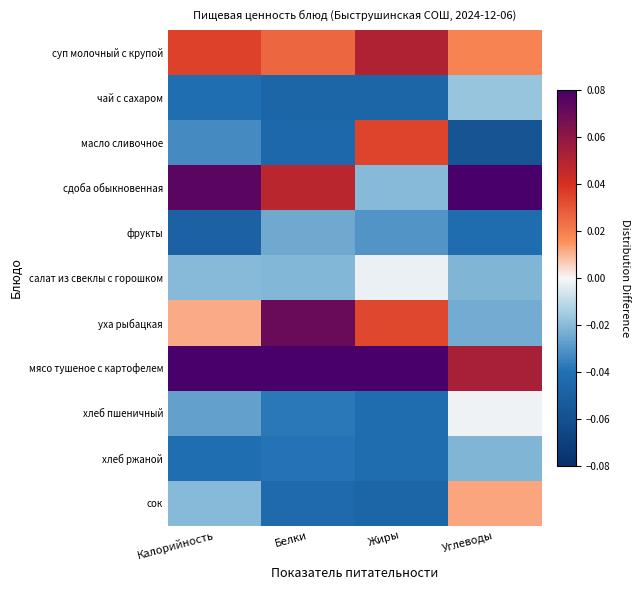

Reading right to left, what are all the values shown in this chart?

суп молочный с крупой: Углеводы=0.0	Жиры=0.1	Белки=0.0	Калорийность=0.0
чай с сахаром: Углеводы=-0.0	Жиры=-0.0	Белки=-0.0	Калорийность=-0.0
масло сливочное: Углеводы=-0.1	Жиры=0.0	Белки=-0.0	Калорийность=-0.0
сдоба обыкновенная: Углеводы=0.1	Жиры=-0.0	Белки=0.0	Калорийность=0.1
фрукты: Углеводы=-0.0	Жиры=-0.0	Белки=-0.0	Калорийность=-0.0
салат из свеклы с горошком: Углеводы=-0.0	Жиры=-0.0	Белки=-0.0	Калорийность=-0.0
уха рыбацкая: Углеводы=-0.0	Жиры=0.0	Белки=0.1	Калорийность=0.0
мясо тушеное с картофелем: Углеводы=0.1	Жиры=0.1	Белки=0.1	Калорийность=0.1
хлеб пшеничный: Углеводы=-0.0	Жиры=-0.0	Белки=-0.0	Калорийность=-0.0
хлеб ржаной: Углеводы=-0.0	Жиры=-0.0	Белки=-0.0	Калорийность=-0.0
сок: Углеводы=0.0	Жиры=-0.0	Белки=-0.0	Калорийность=-0.0